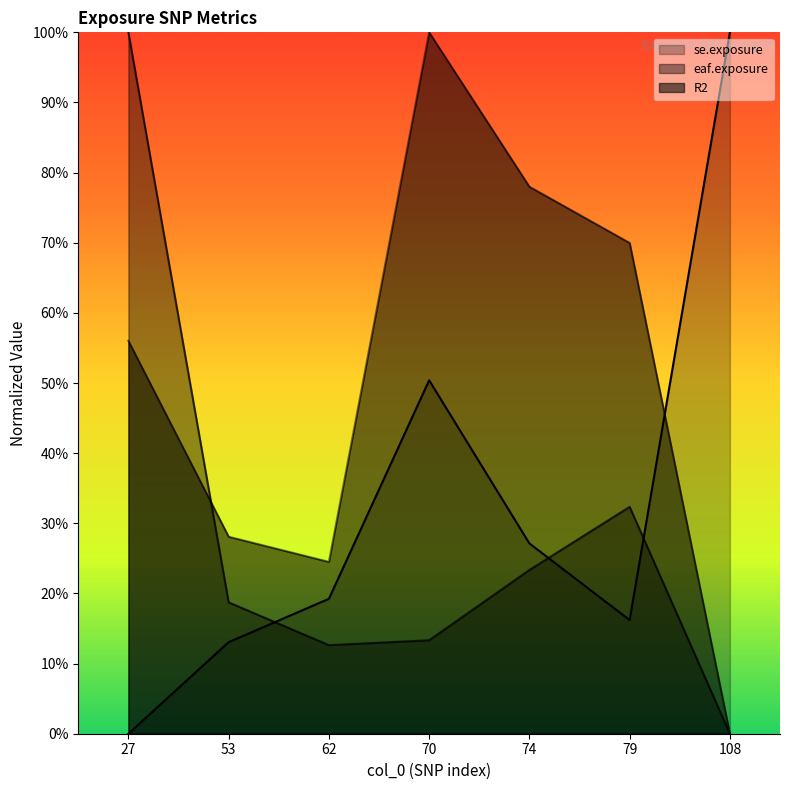

What is the total value across all series at 62?

0.6